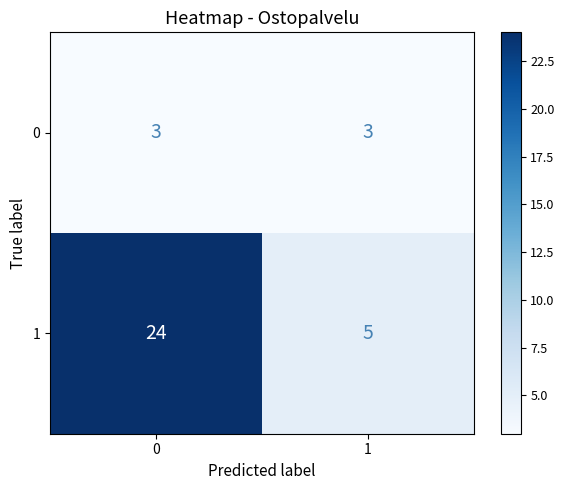

Rank the series by their maximum value, from lowest to highest.

0, 1